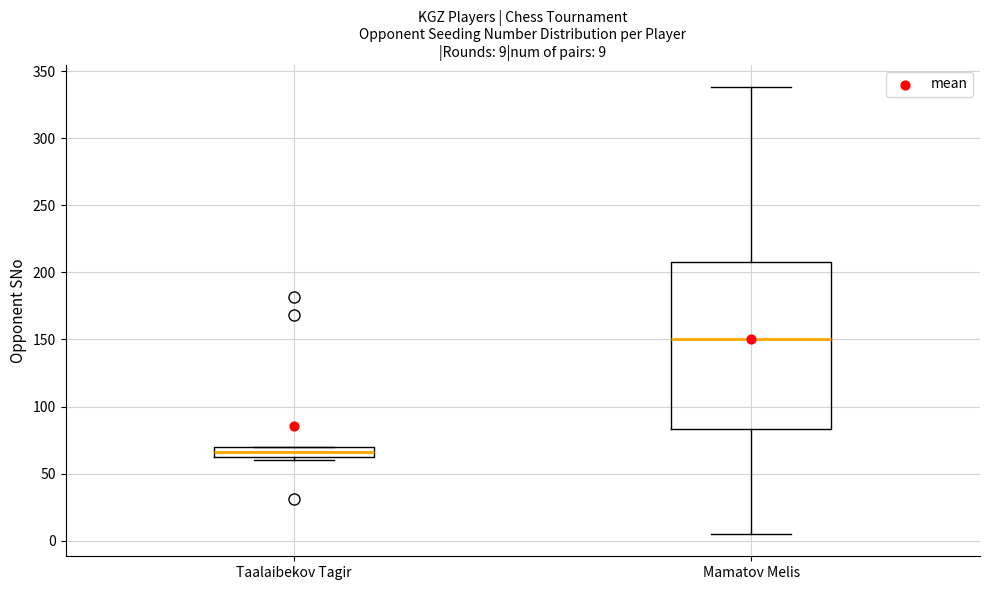

Which box has the highest median line?

Mamatov Melis